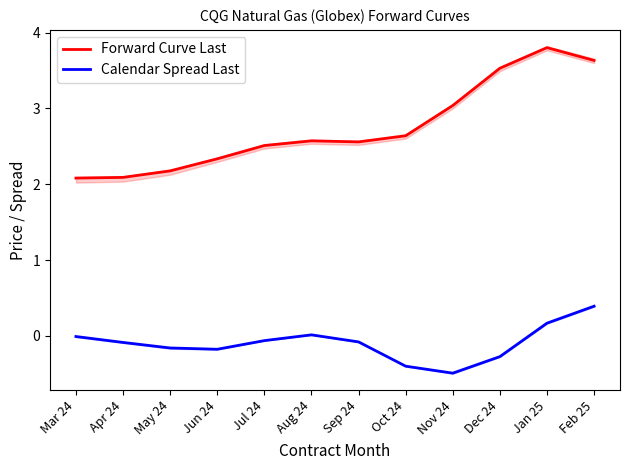

Between Apr 24 and Aug 24, which is larger?

Aug 24